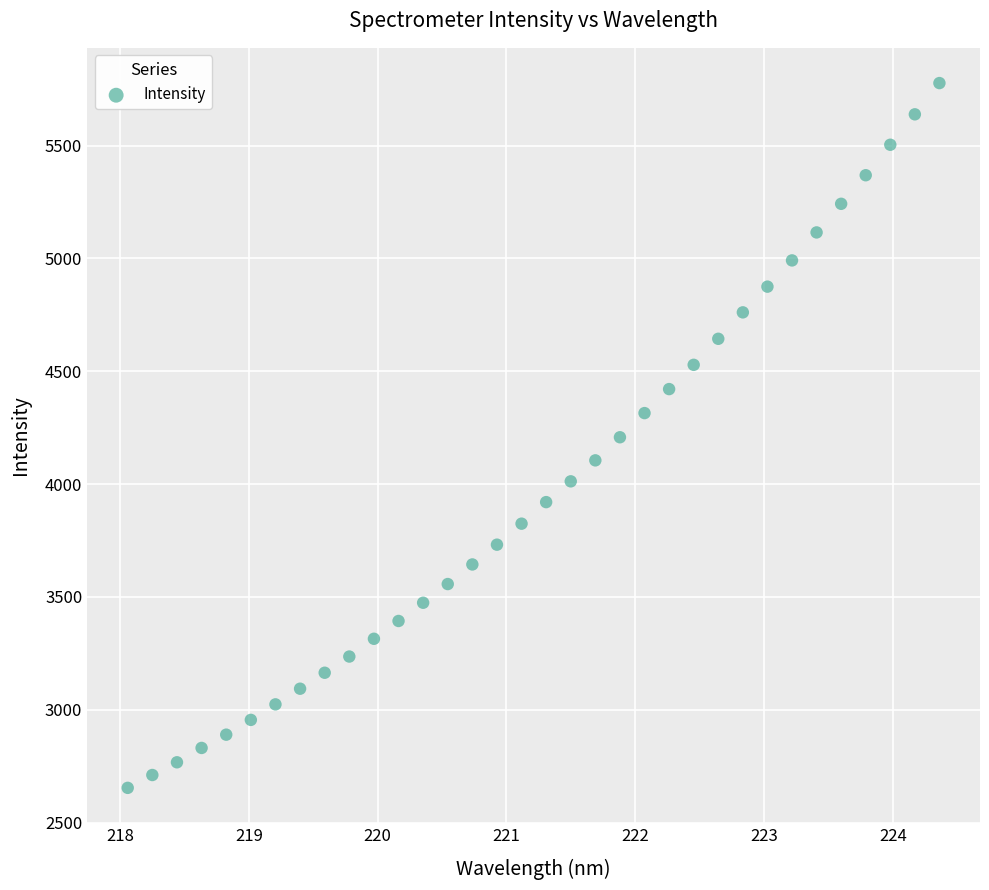

What is the range of X values (max minus min)?

6.3